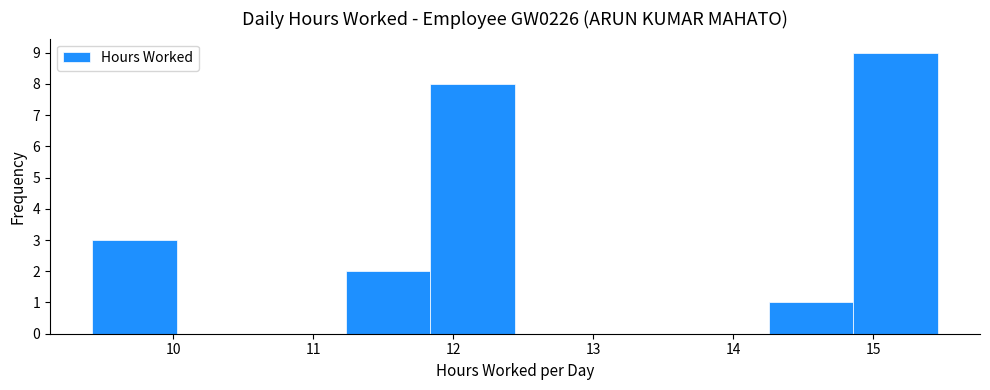

Reading left to right, list every bar in this chart as the range it spans on the x-axis followed by its height. Neither the bar edges nor the heights are printed on the chart, so give them approximately, as read against the axes.

9.4 to 10.0: 3
10.0 to 10.6: 0
10.6 to 11.2: 0
11.2 to 11.8: 2
11.8 to 12.4: 8
12.4 to 13.0: 0
13.0 to 13.6: 0
13.6 to 14.3: 0
14.3 to 14.9: 1
14.9 to 15.5: 9